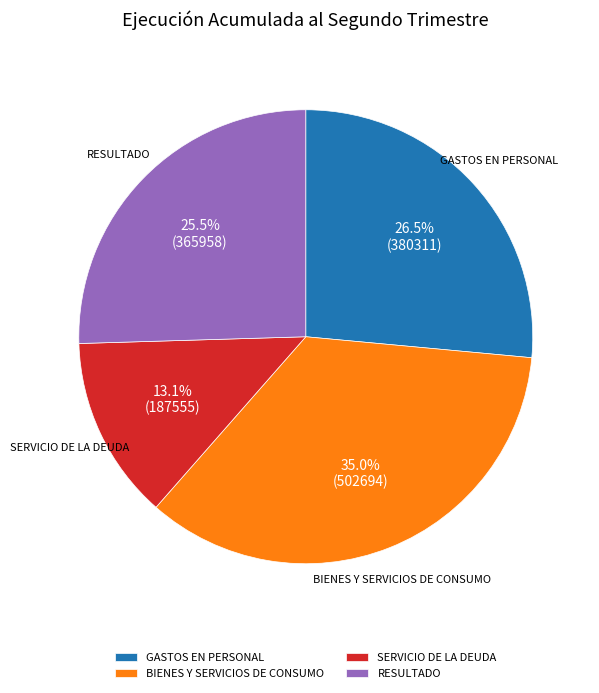

Which category has the smallest portion of the pie?

SERVICIO DE LA DEUDA